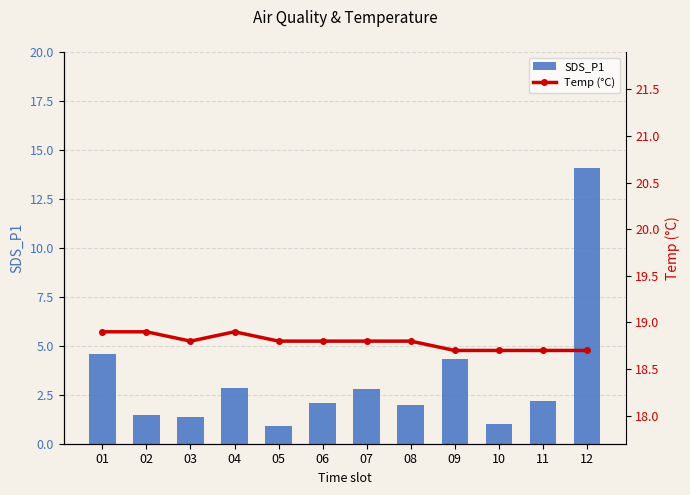

Are the bars horizontal?

No